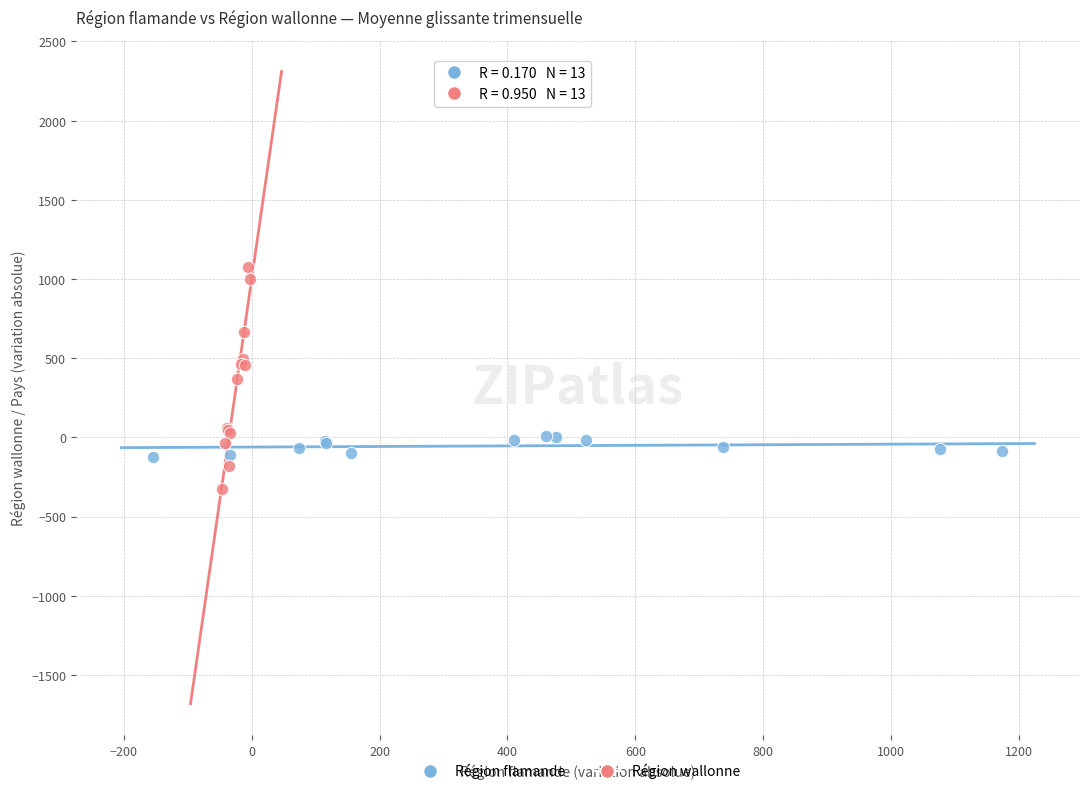

Which series has the largest Y range (max minus min)?

Région wallonne